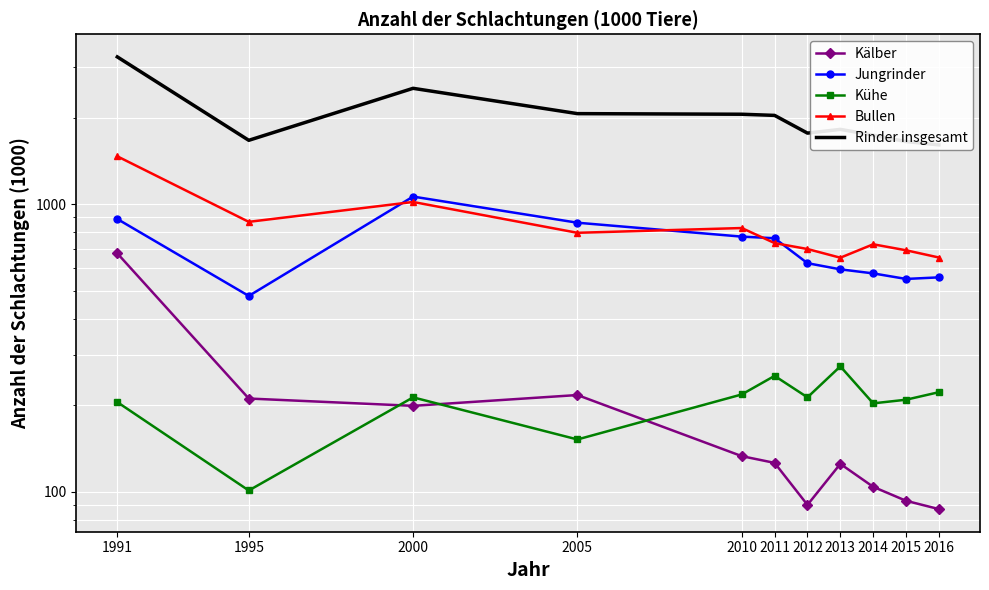

How many lines are shown in the chart?

5